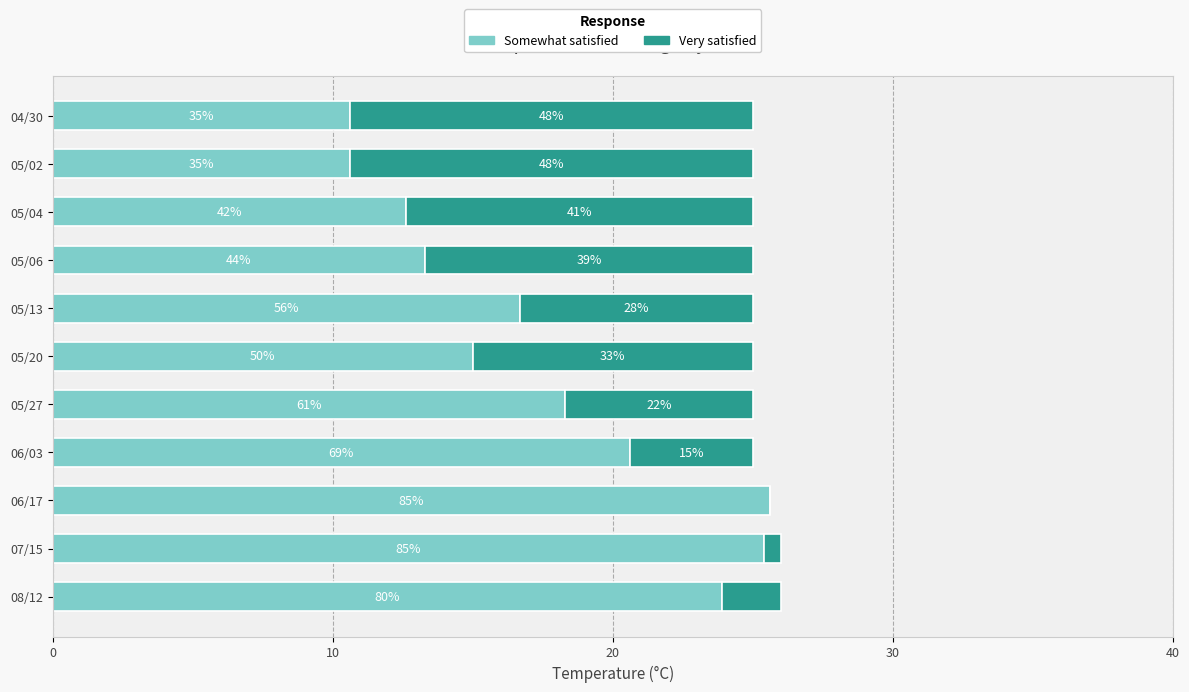

Reading left to right, extract all data points from this chart.

Somewhat satisfied: 10.6	10.6	12.6	13.3	16.7	15.0	18.3	20.6	25.6	25.4	23.9
Very satisfied: 14.4	14.4	12.4	11.7	8.3	10.0	6.7	4.4	0.0	0.6	2.1